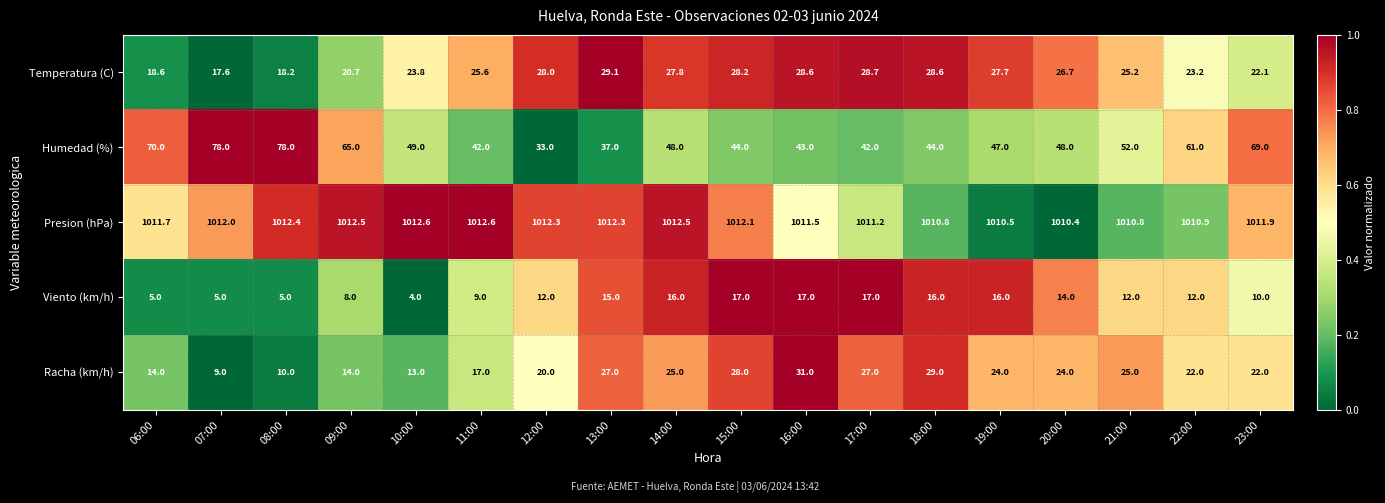

How many values in the Racha (km/h) series are below 24?

9